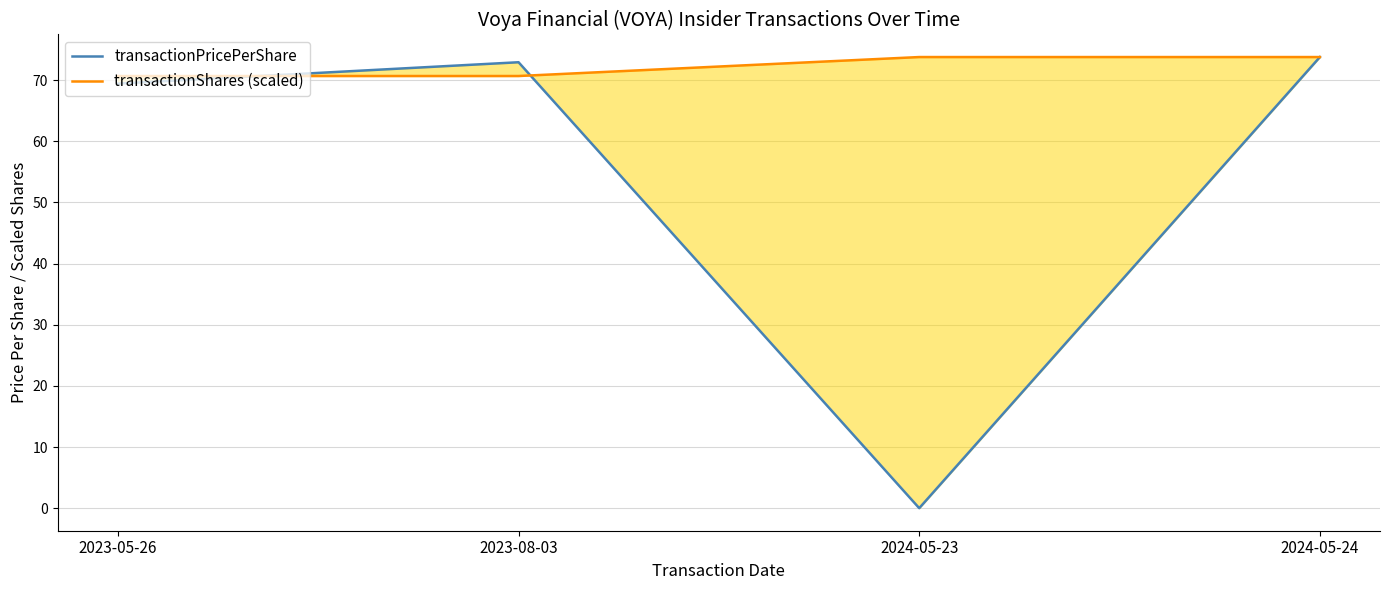

How many data points in transactionPricePerShare are less than 72?

2